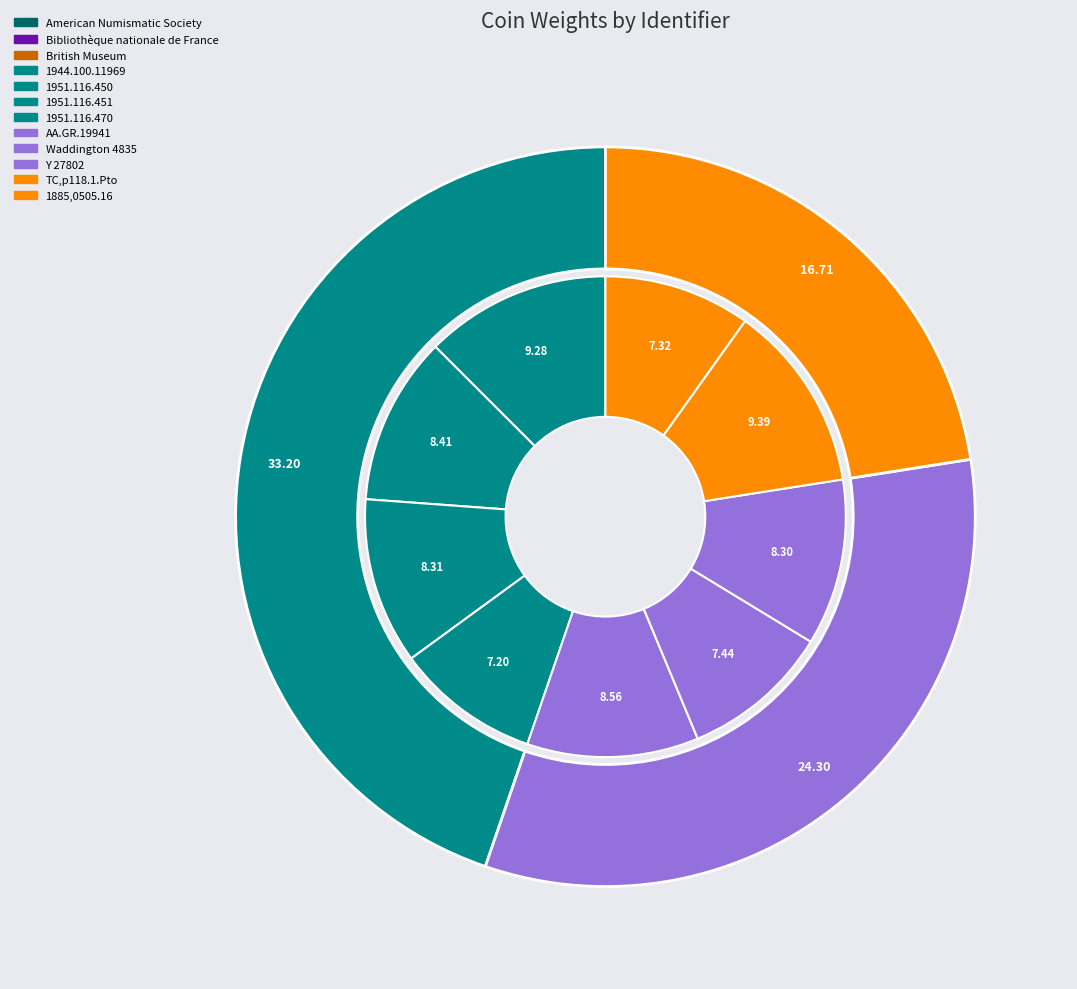

What is the total percentage of 1951.116.470 and 1944.100.11969?

22.2%